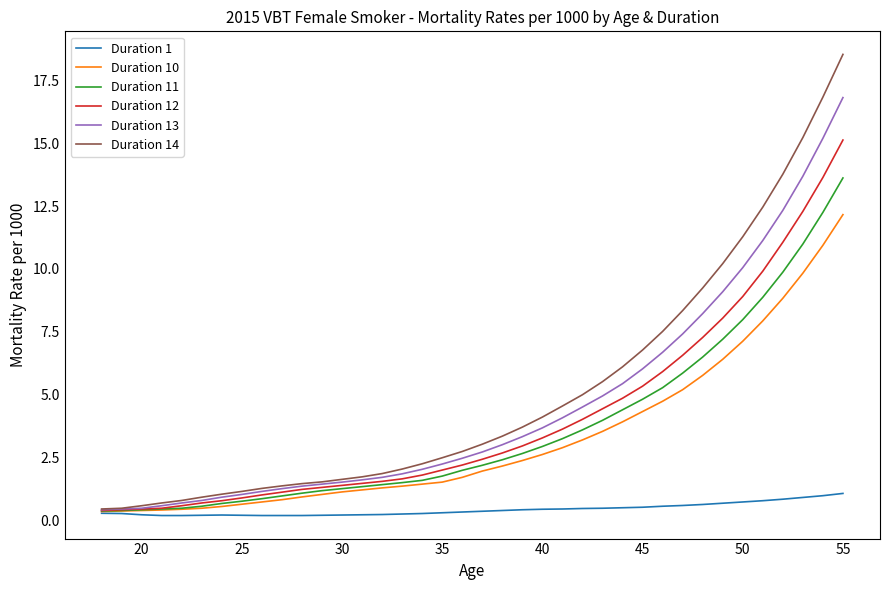

What is the maximum value for Duration 13?

16.8